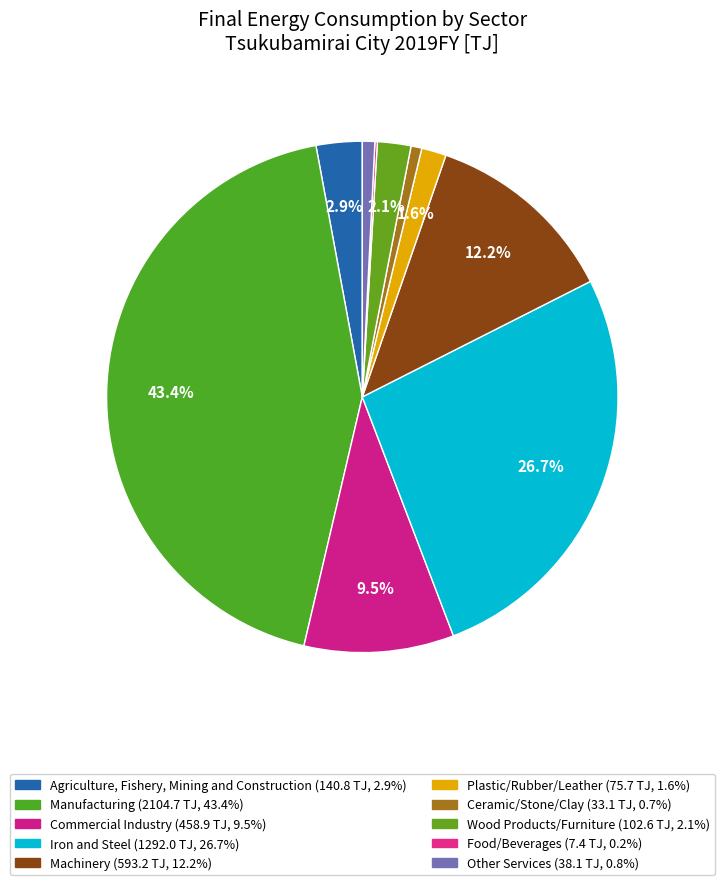

The Iron and Steel slice represents 27% of the pie. True or false?

True